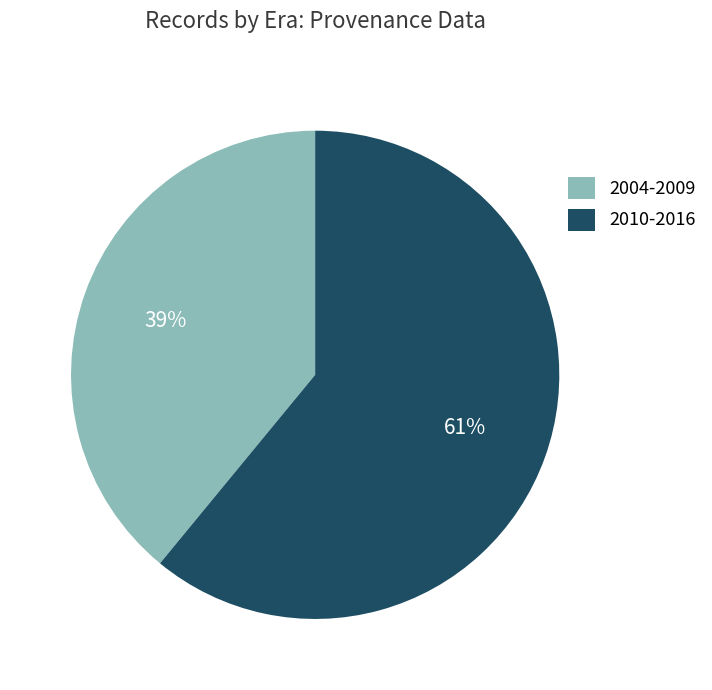

Rank the categories by value from highest to lowest.

2010-2016, 2004-2009